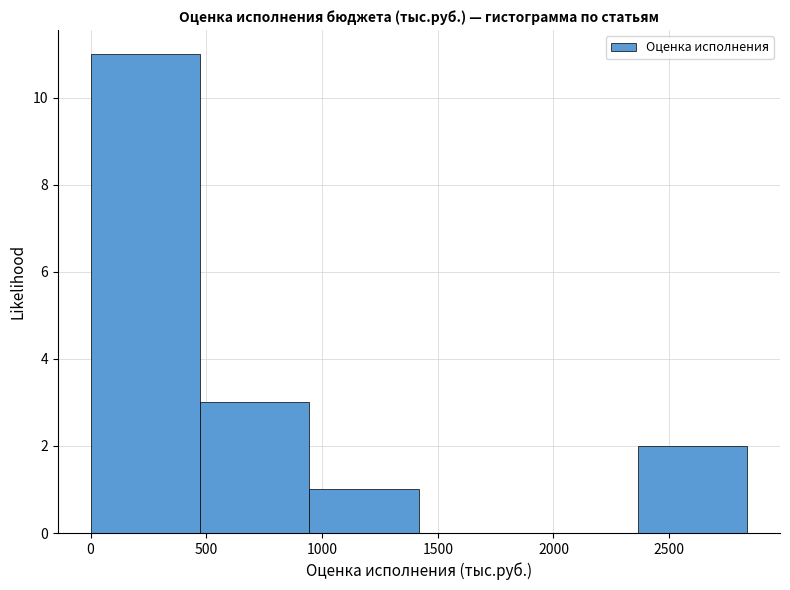

Over which range of the x-axis is the bar tallest?

0 to 450